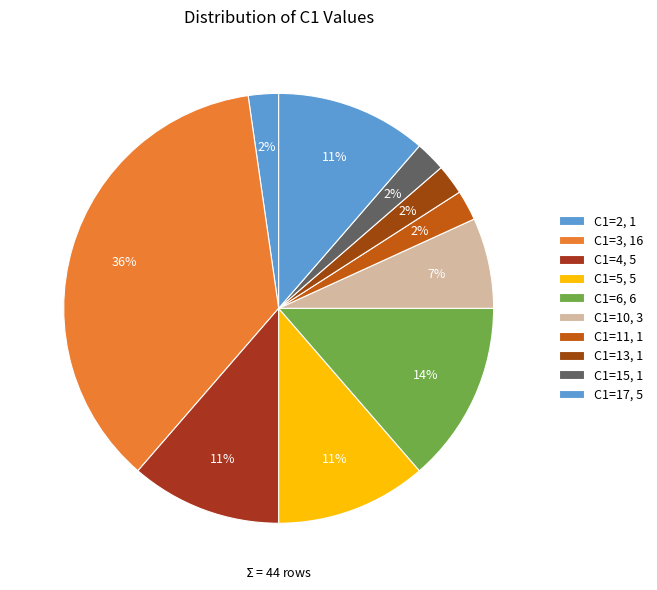

Does any single category account for the majority?

No